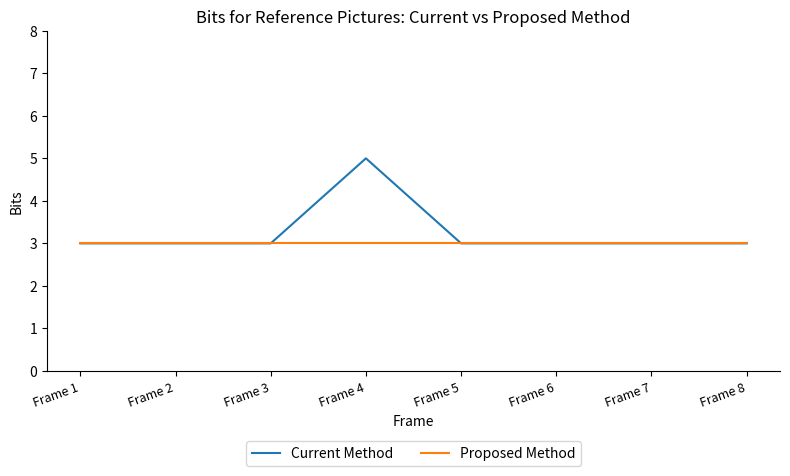

What is the difference between the maximum and second lowest values in the Current Method series?

2